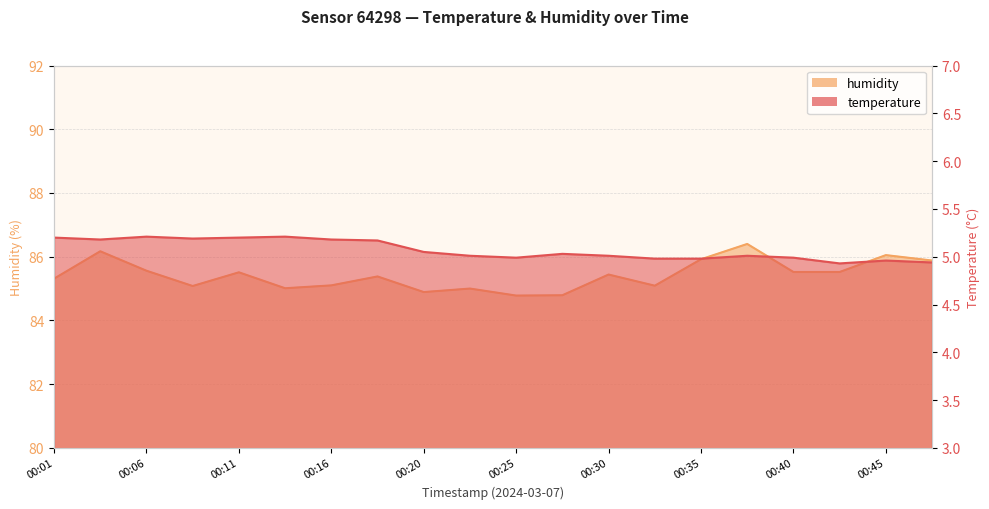

Rank the series by their average value, from highest to lowest.

humidity, temperature